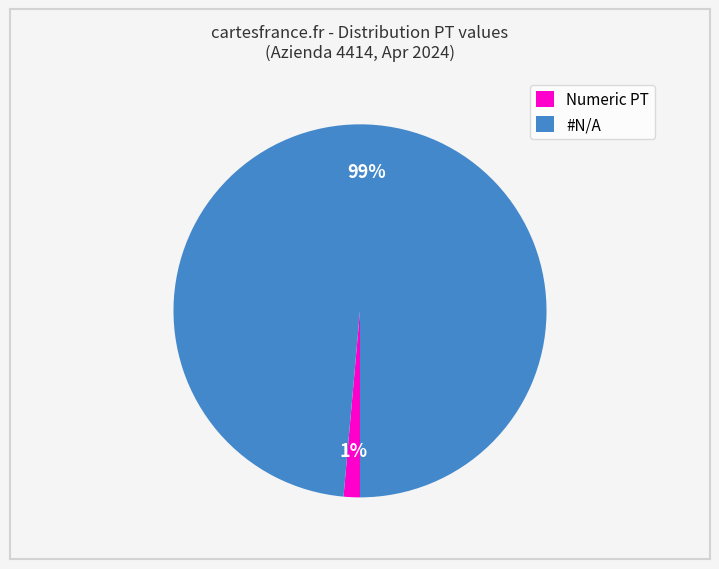

What percentage is the #N/A slice, to the nearest percent?

99%